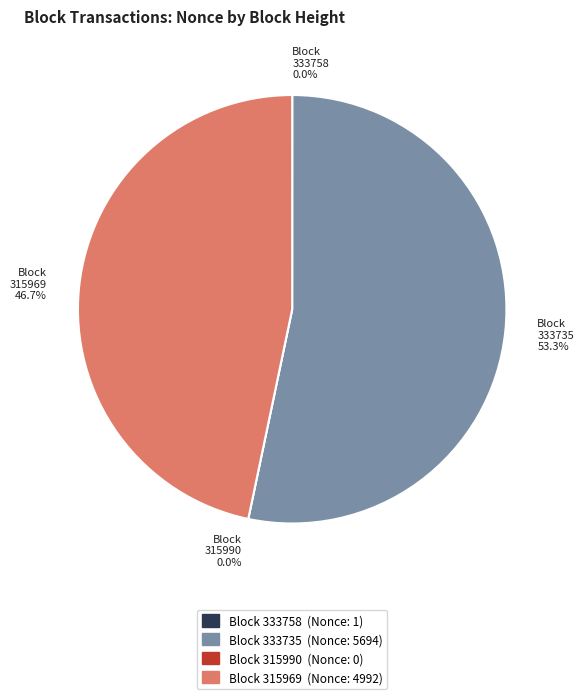

Which category has the smallest portion of the pie?

315990